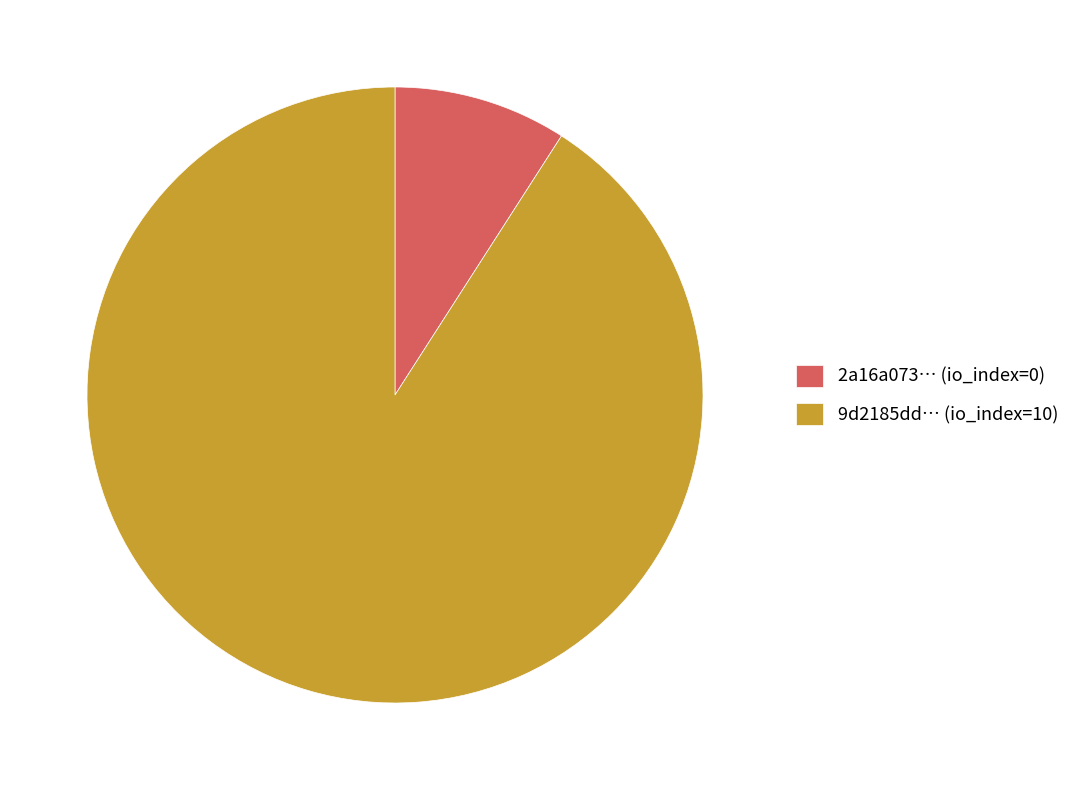

What is the largest slice in the pie chart?

9d2185dd… (io_index=10)